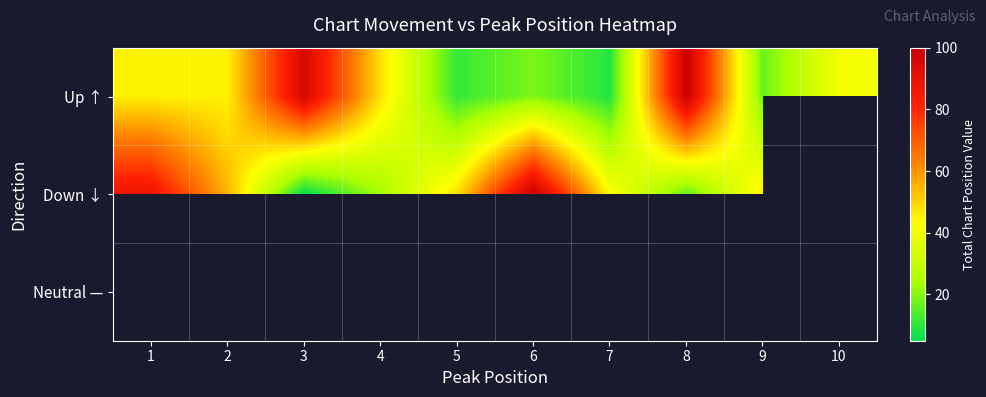

What is the sum of the Down ↓ values at 9 and 6?

146.0